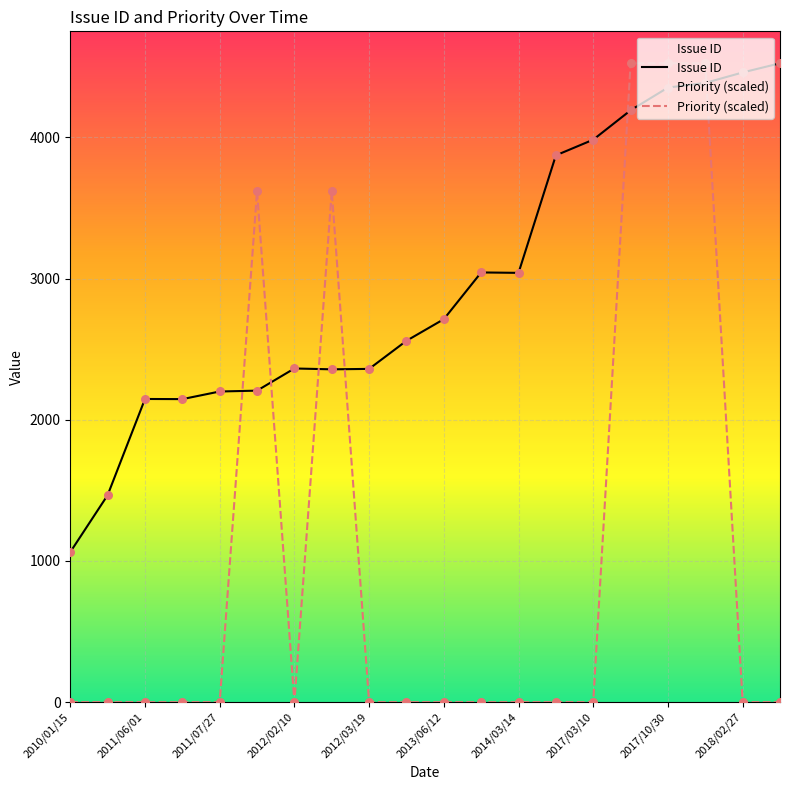

Which series contains the highest Y value?

Issue ID